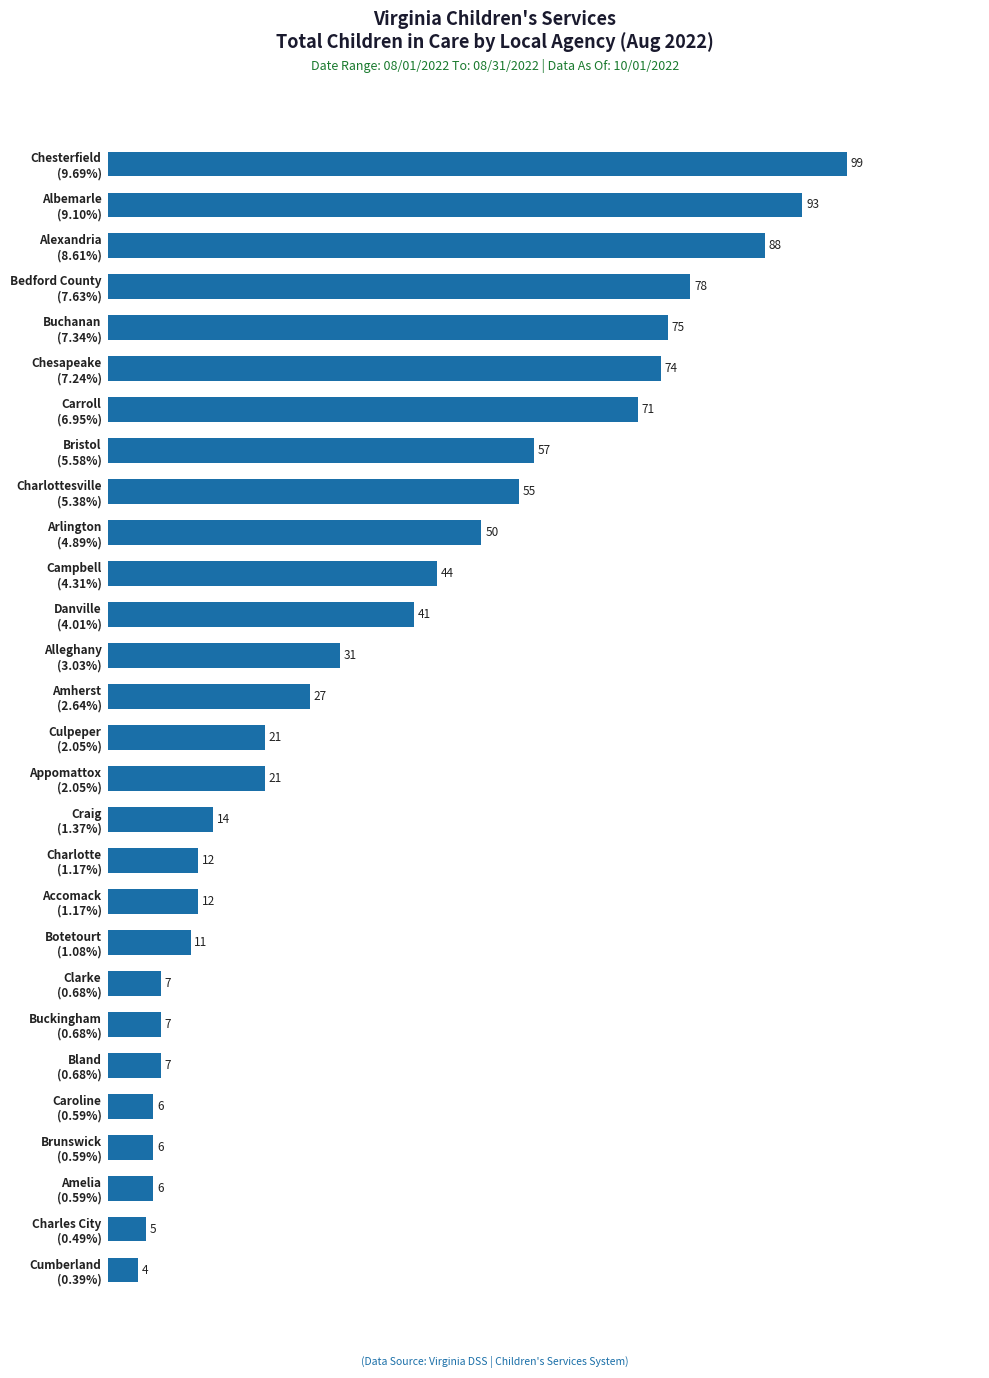

What is the difference between the maximum and minimum values?

95